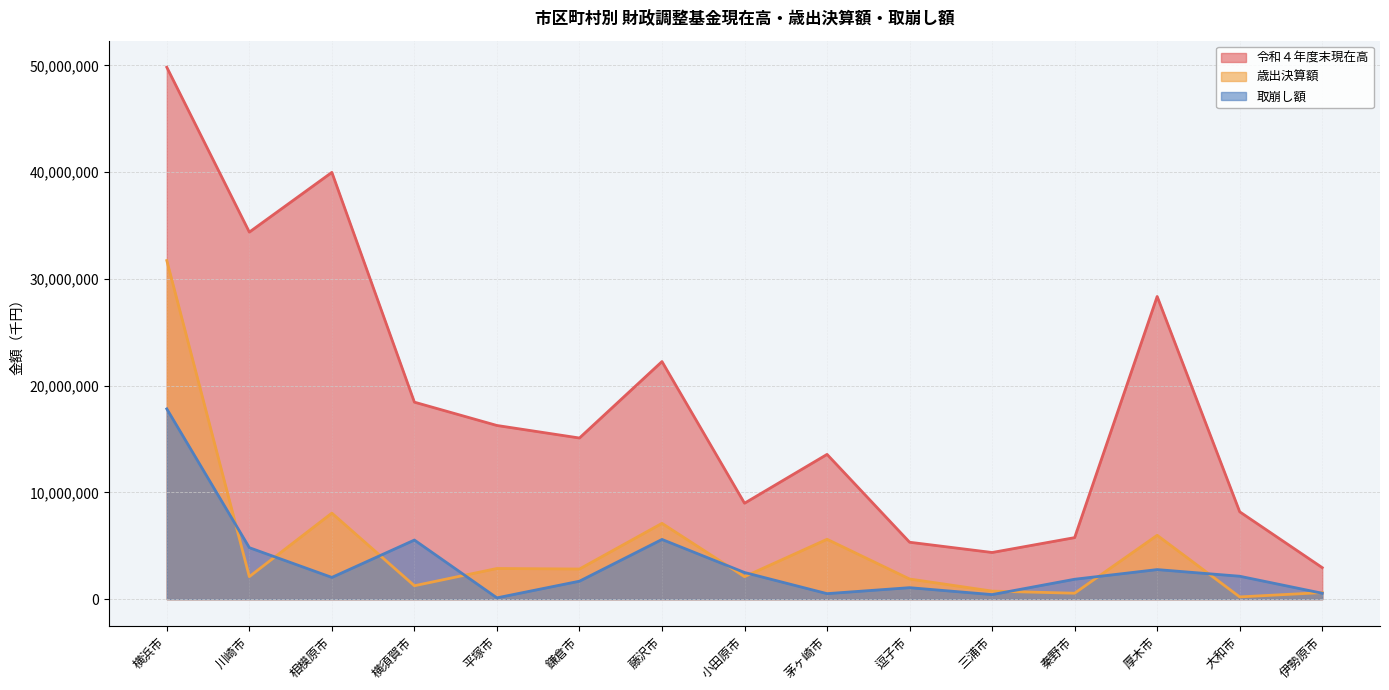

What is the difference between the 令和４年度末現在高 values at 小田原市 and 茅ヶ崎市?

4575442